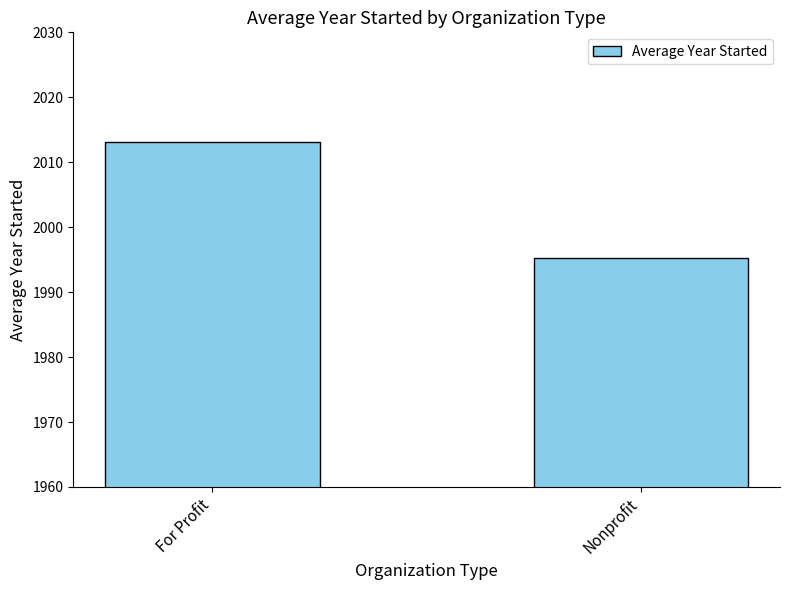

Approximately how many times larger is the value at Nonprofit compared to For Profit?

1.0